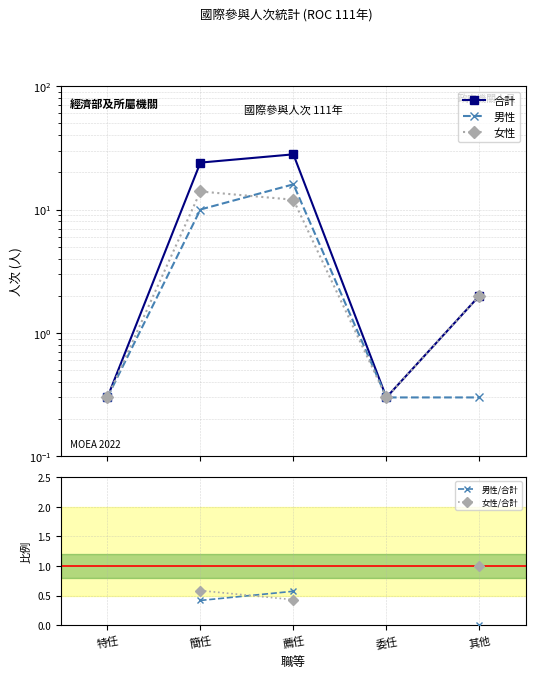

The 男性/合計 series shows 0.6 at 薦任. True or false?

True